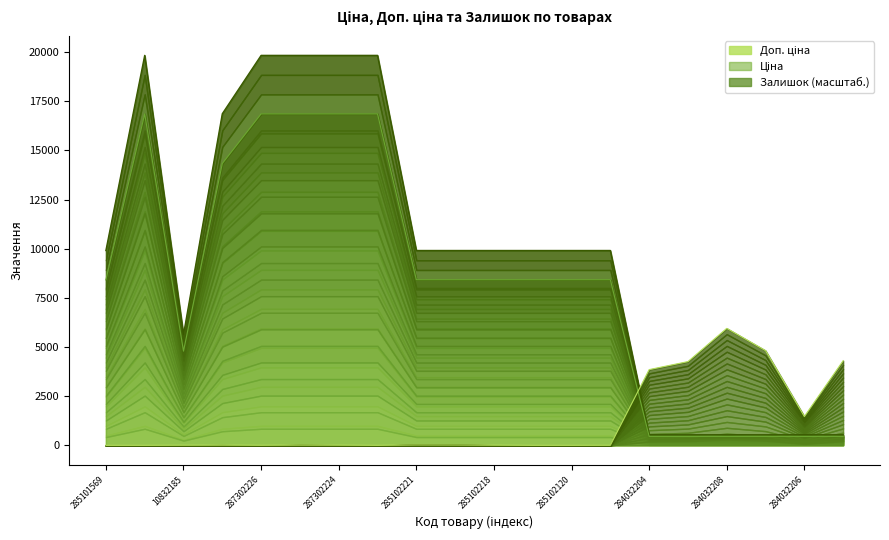

In Доп. ціна, how many points are lower than both neighbors (excluding endpoints)?

1